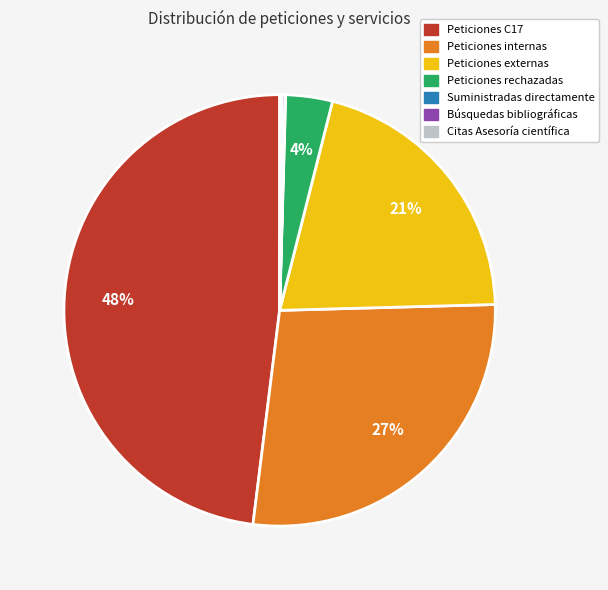

To the nearest percent, what is the average slice percentage?

14%